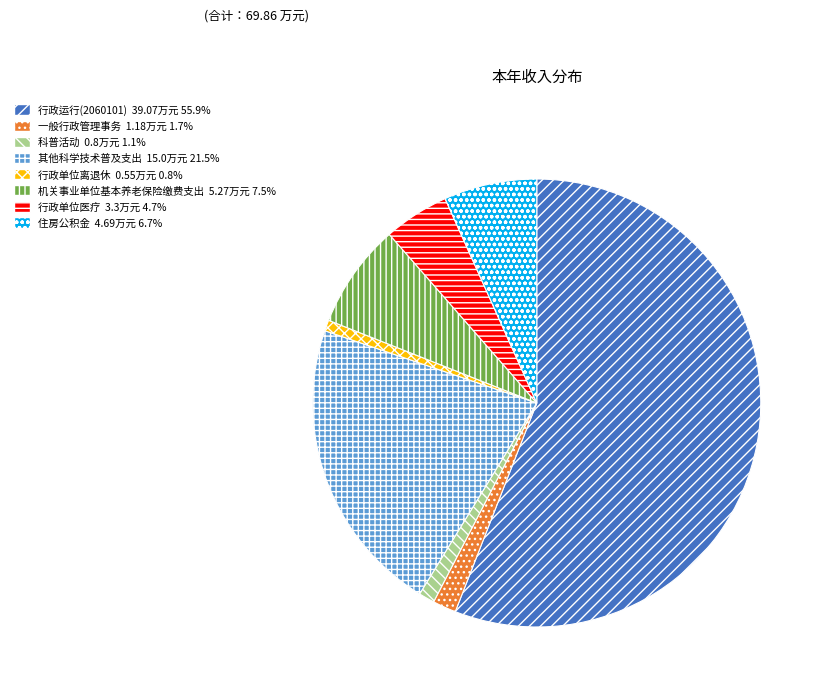

How many slices are in this pie chart?

8